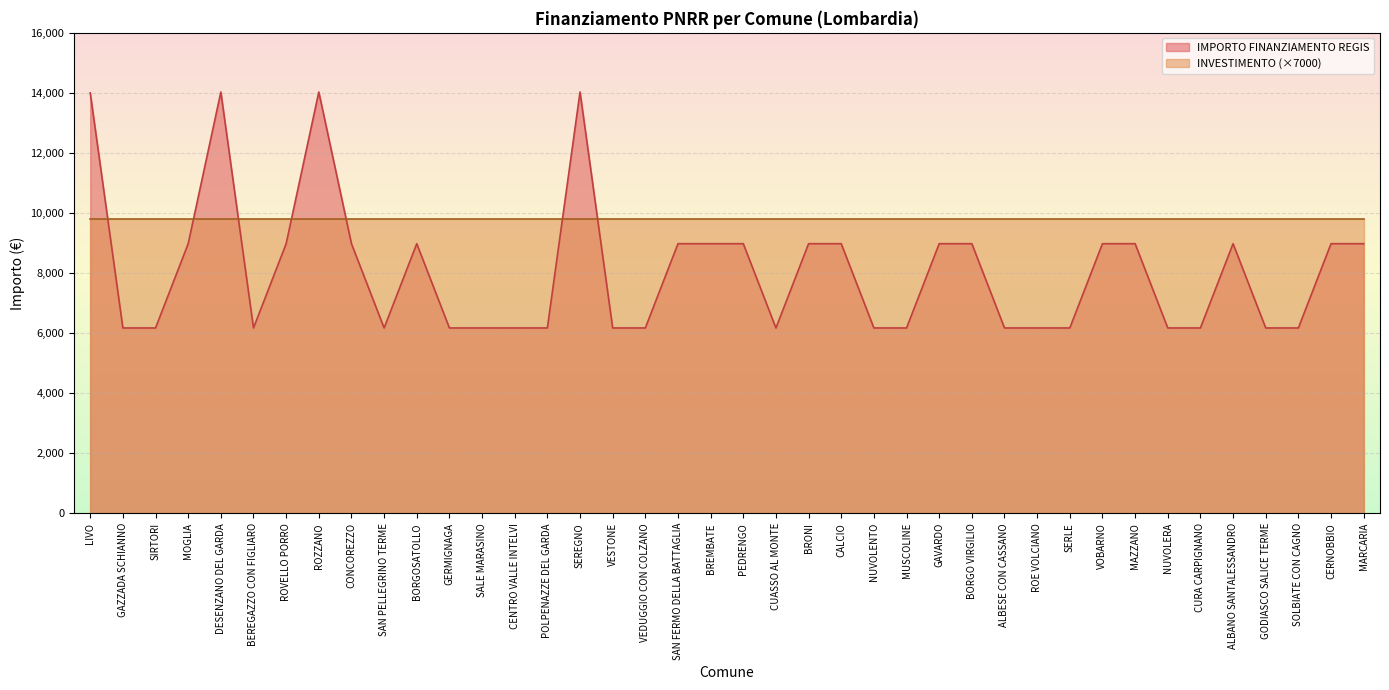

Read the value at BORGOSATOLLO.

8979.2